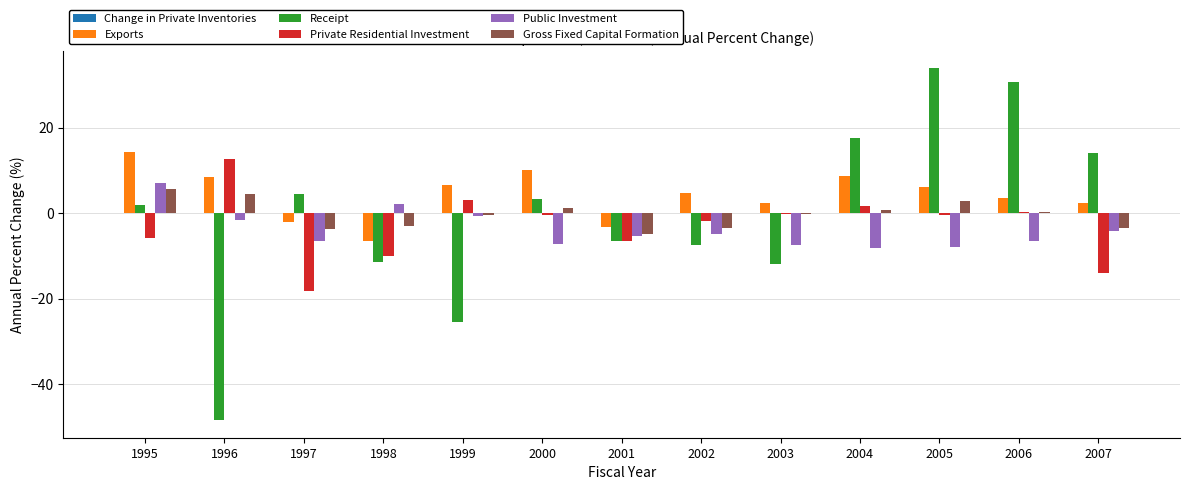

Between 1998 and 2007, which series saw the biggest shift?

Receipt